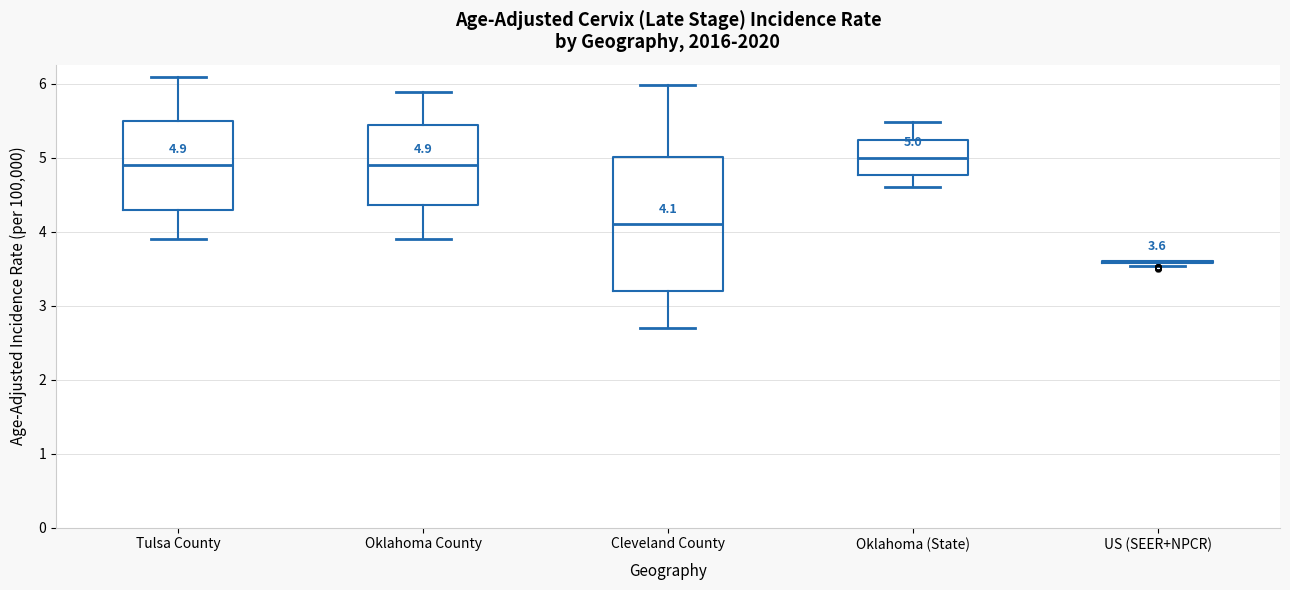

Which box is the tallest, from its lower edge to its upper edge?

Cleveland County